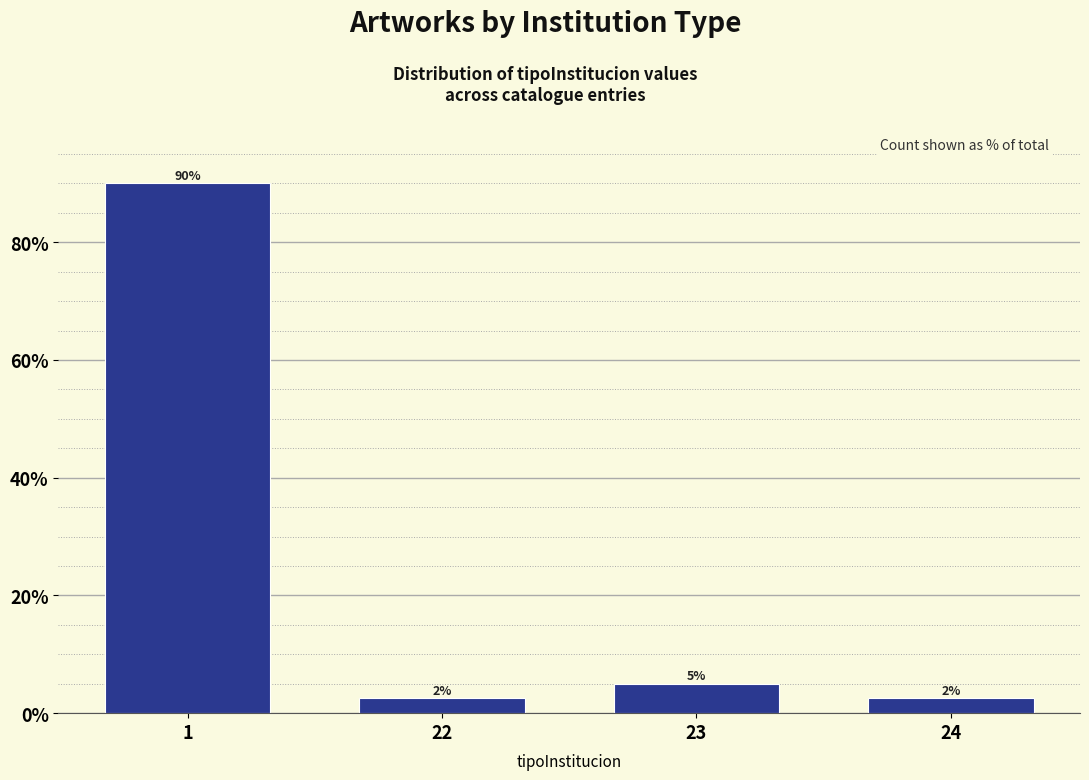

What value does the data have at 22?

2.5